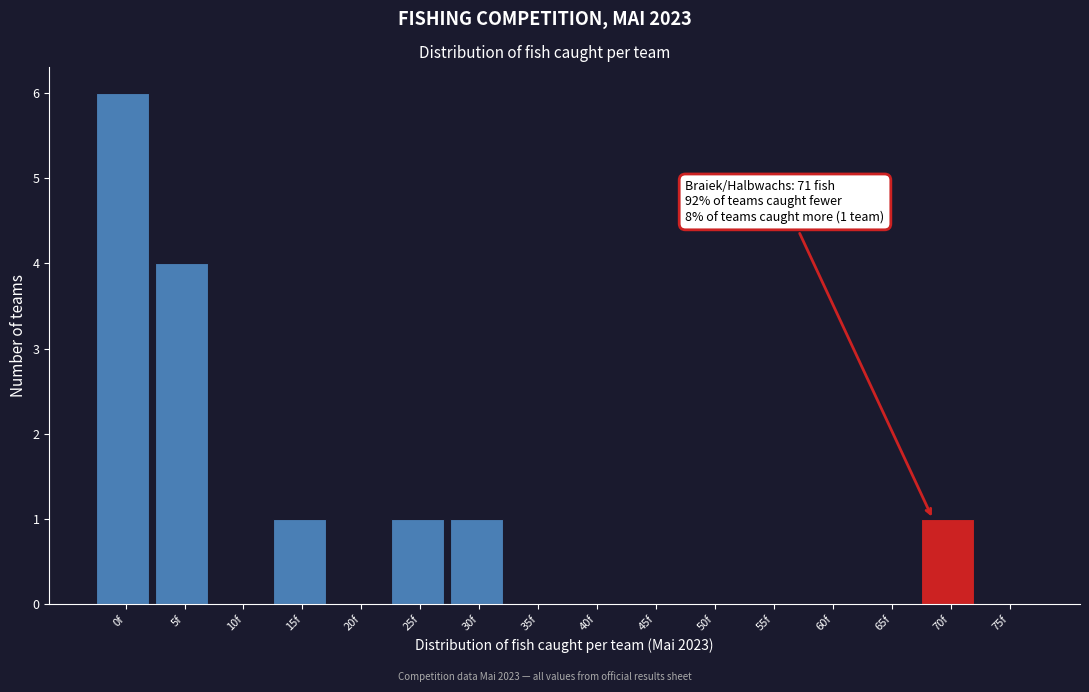

Reading right to left, extract all data points from this chart.

75f=0	70f=1	65f=0	60f=0	55f=0	50f=0	45f=0	40f=0	35f=0	30f=1	25f=1	20f=0	15f=1	10f=0	5f=4	0f=6